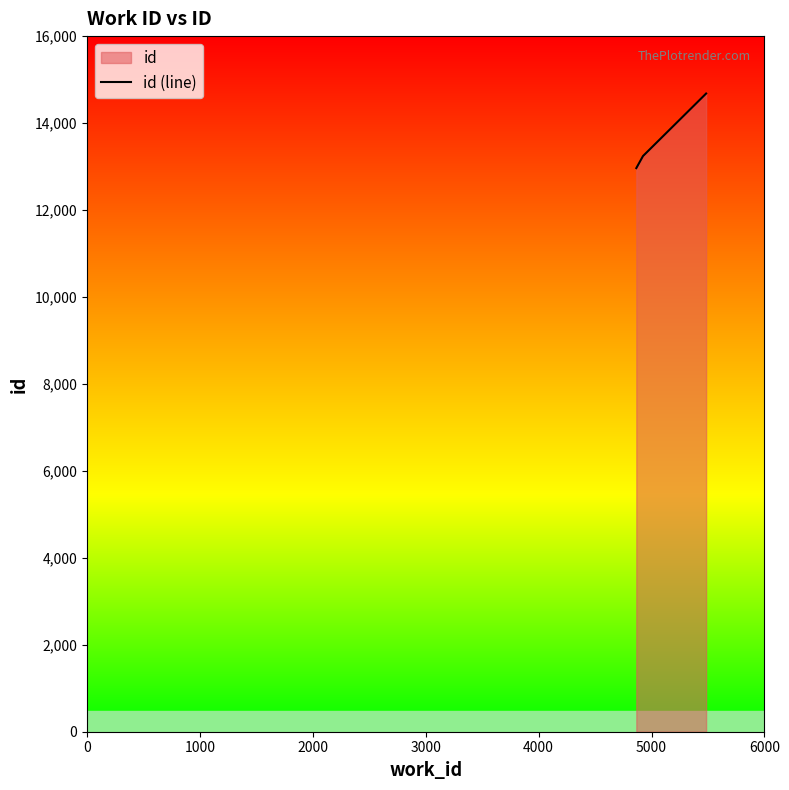

What is the minimum value shown in the chart?

12964